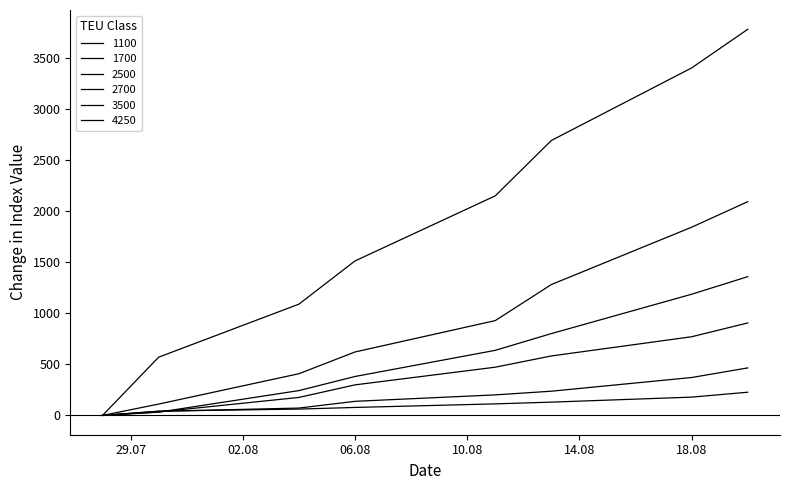

Does the chart display data point markers on the line(s)?

No